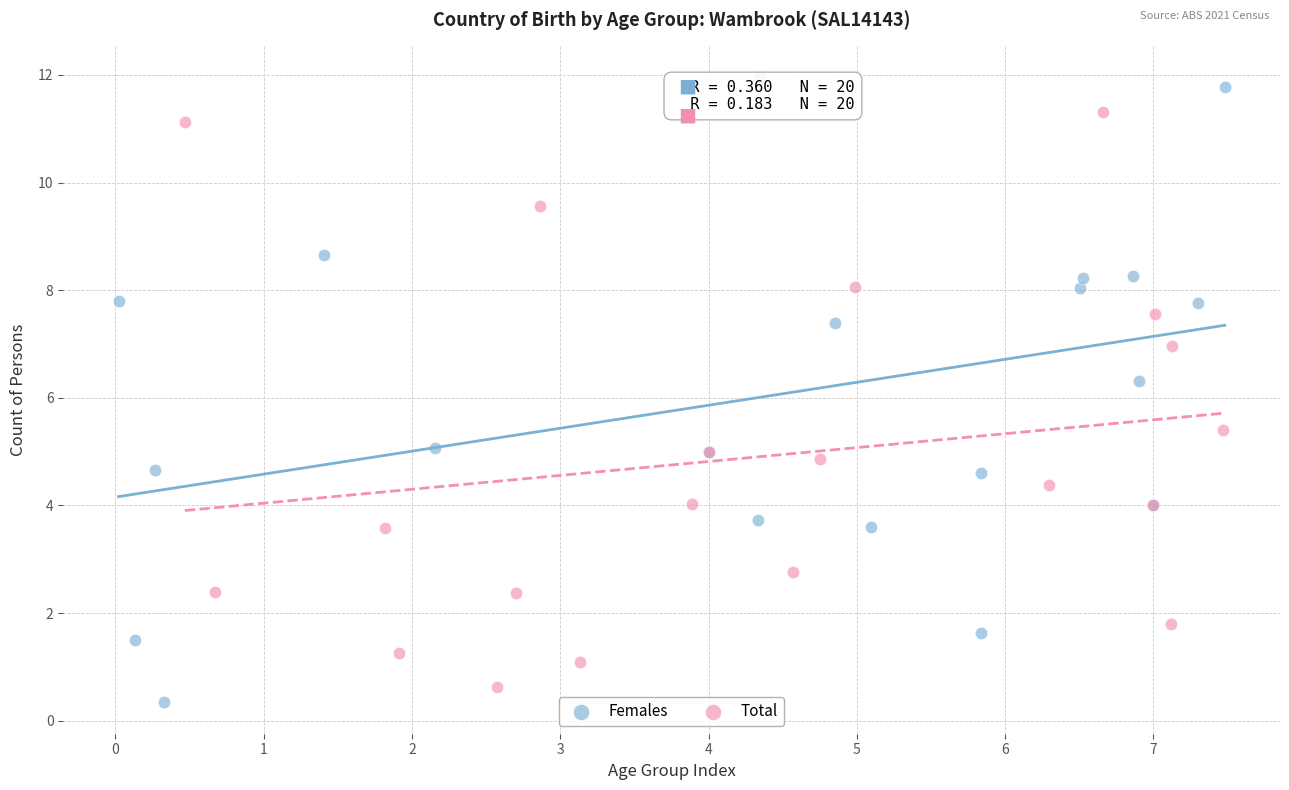

Which series has the widest spread of Y values?

Females